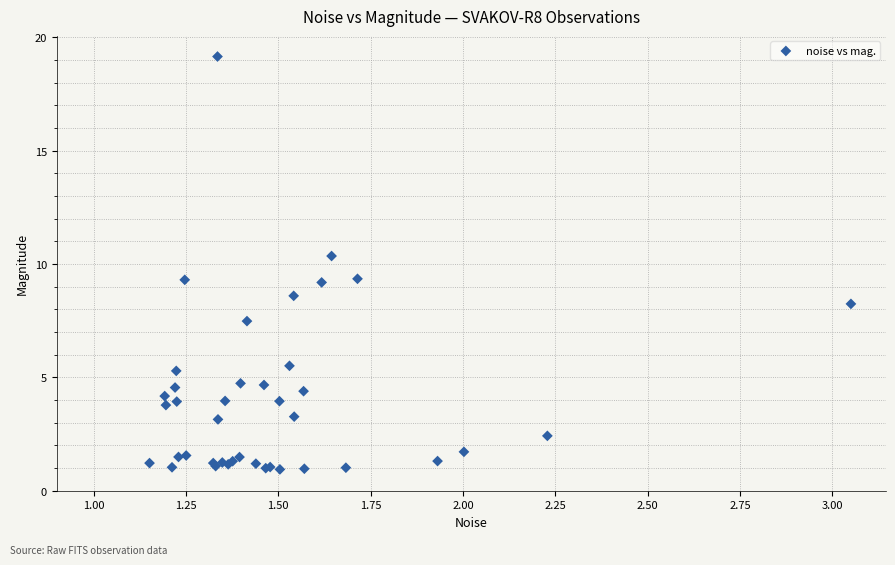

What Y value in the scatter plot is closest to 10?

10.4